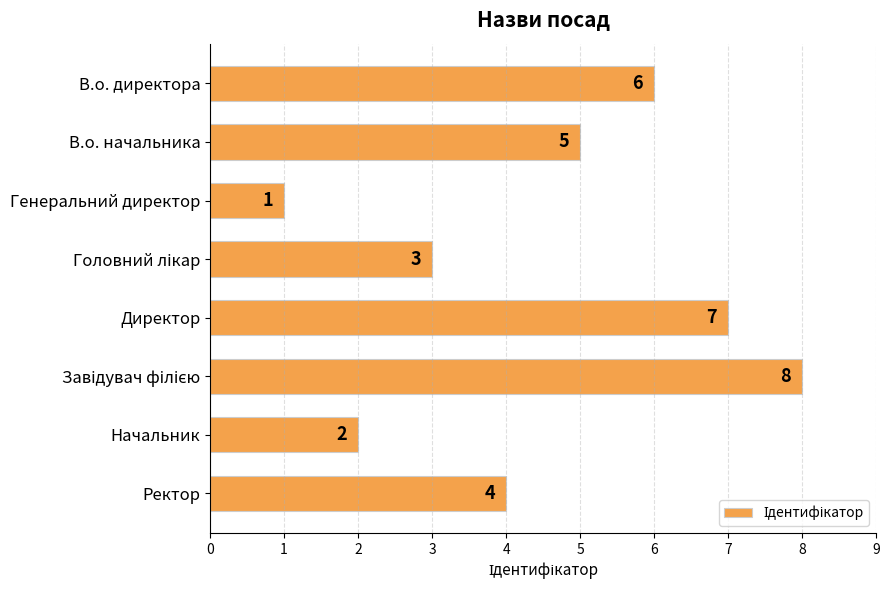

How many values are below 5?

4